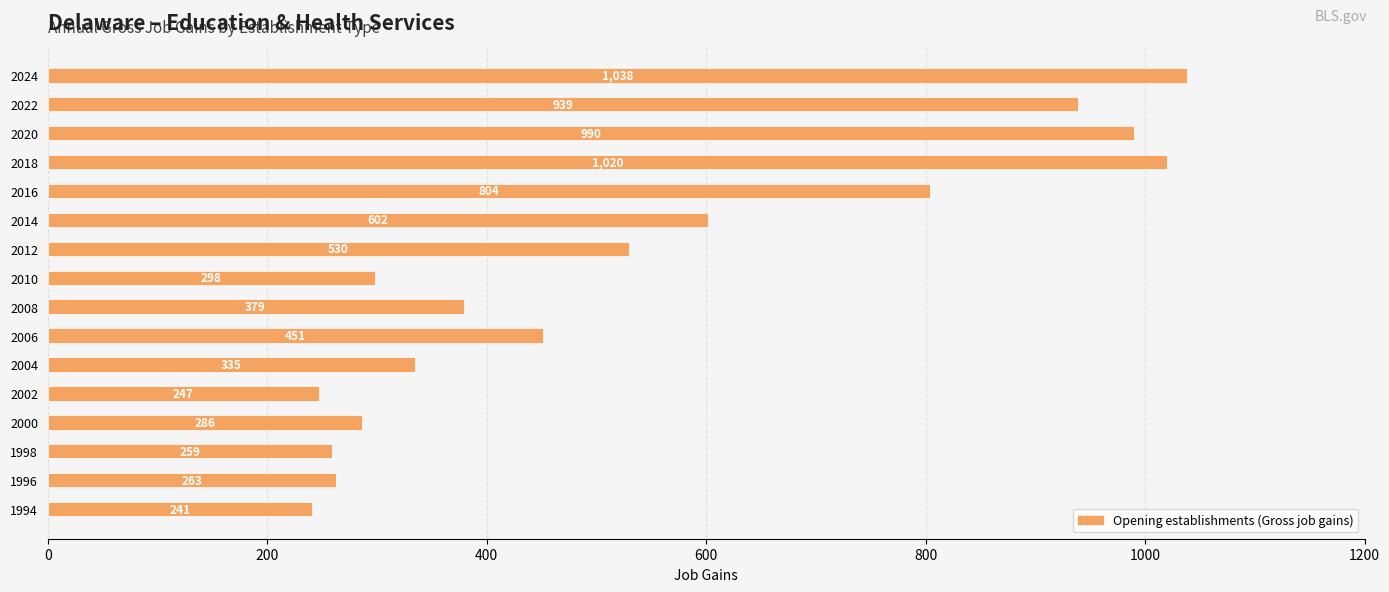

What is the ratio of the value at 1994 to the value at 2016?

0.3